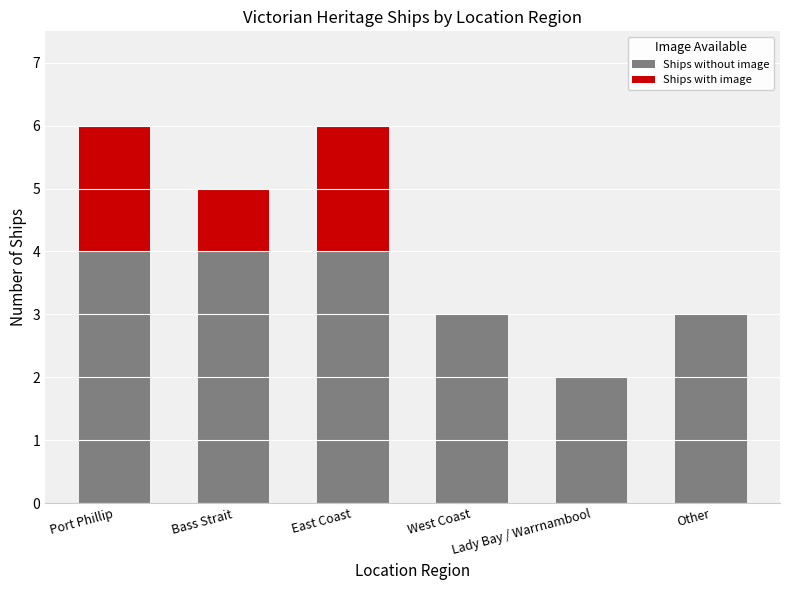

What is the sum of all Ships without image values?

20